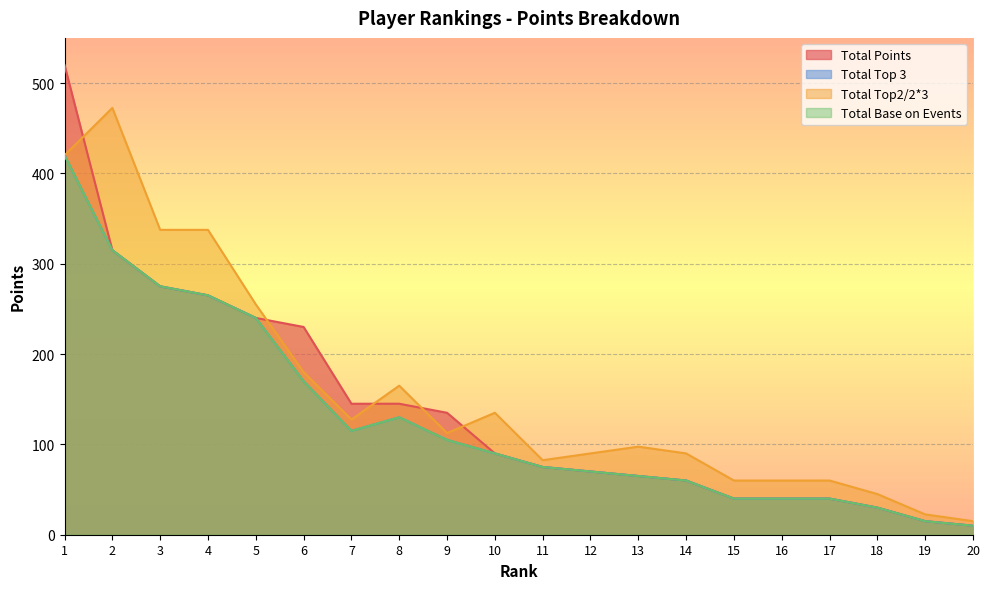

Between 4 and 10, which series saw the biggest shift?

Total Top2/2*3